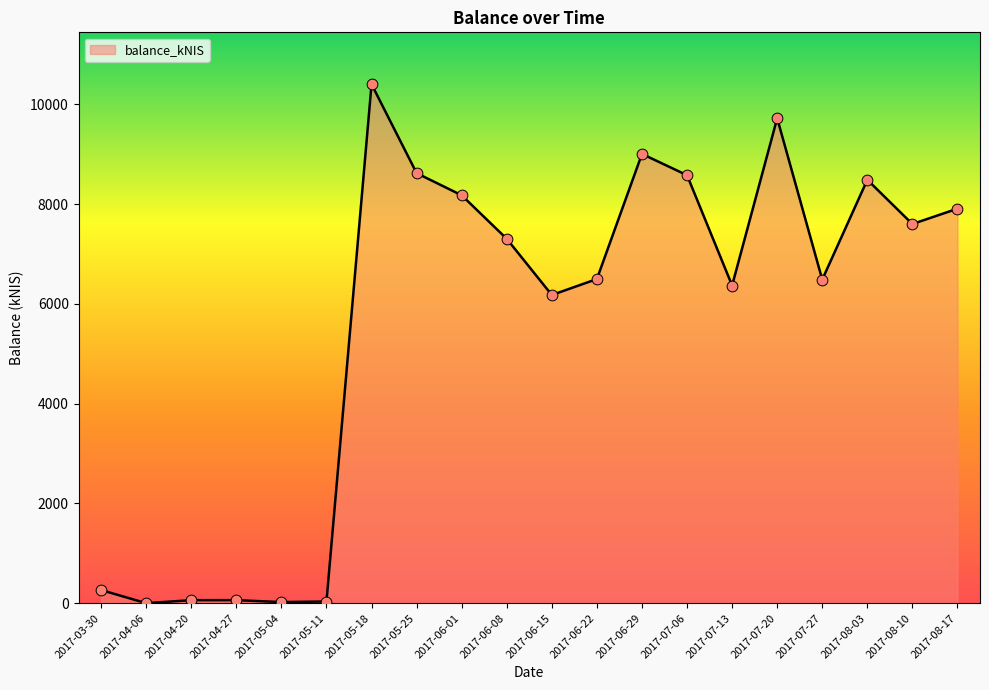

Approximately how many times larger is the value at 2017-06-22 compared to 2017-05-11?

194.4